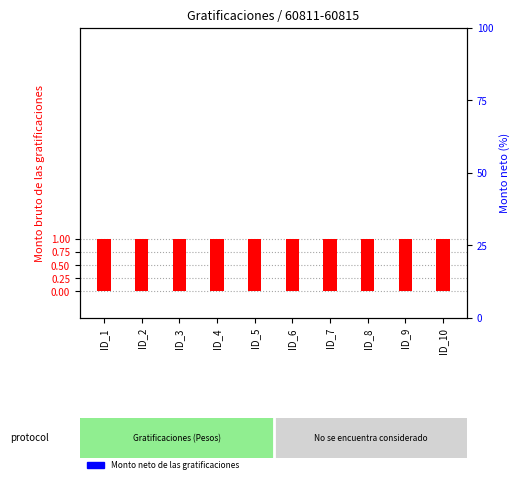

Count the number of data series in this chart.

2